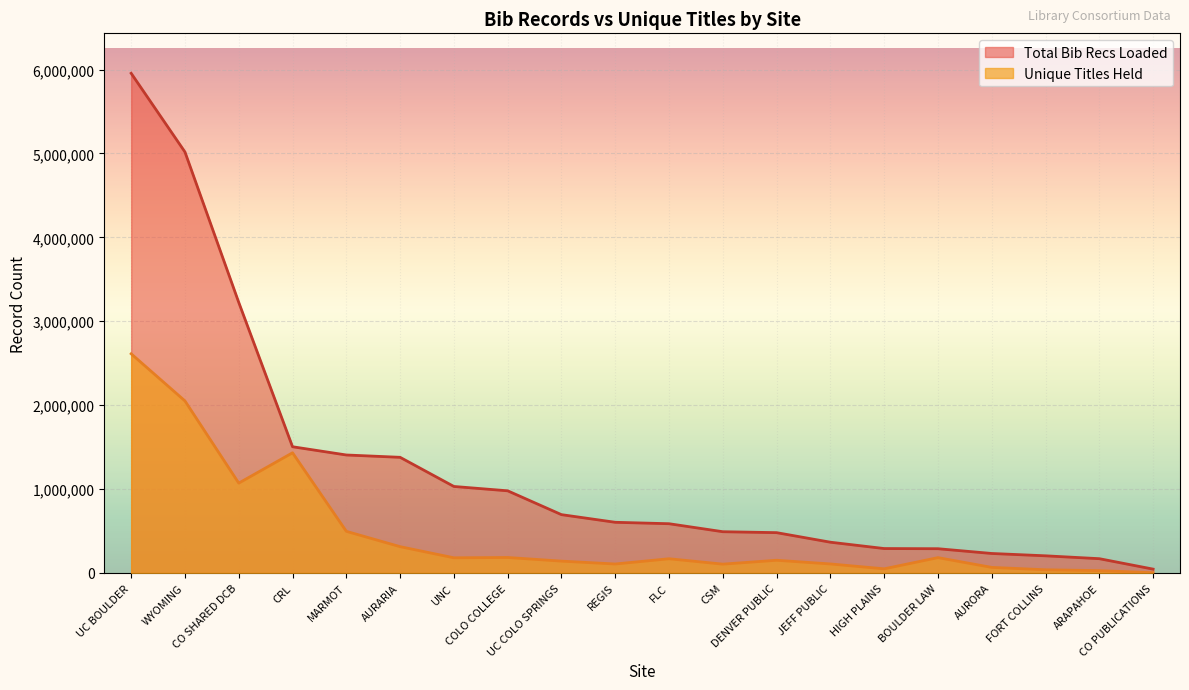

Reading right to left, transcribe all the data shown in this chart.

Unique Titles Held: 2636	27416	37702	66088	182460	49110	107222	151184	105024	169228	106695	140916	184217	180613	313270	496008	1432215	1070609	2050246	2611961
Total Bib Recs Loaded: 45581	169918	204179	232014	288771	290850	366336	480241	491406	586707	603719	694880	978943	1030742	1378153	1405963	1504189	3224627	5017282	5955025